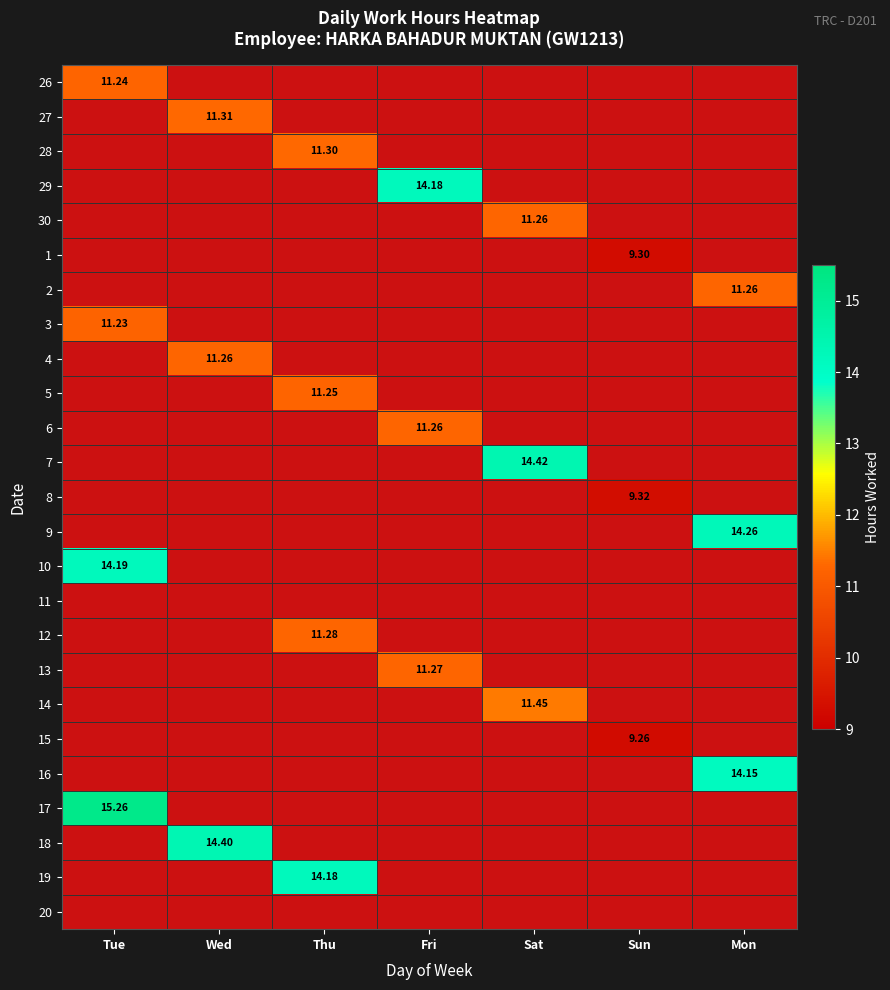

At how many categories does at least one series exceed 9?

7